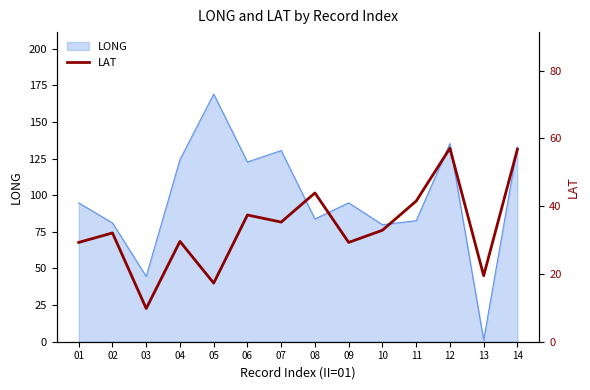

The value of LONG at 09 is 94.8. True or false?

True